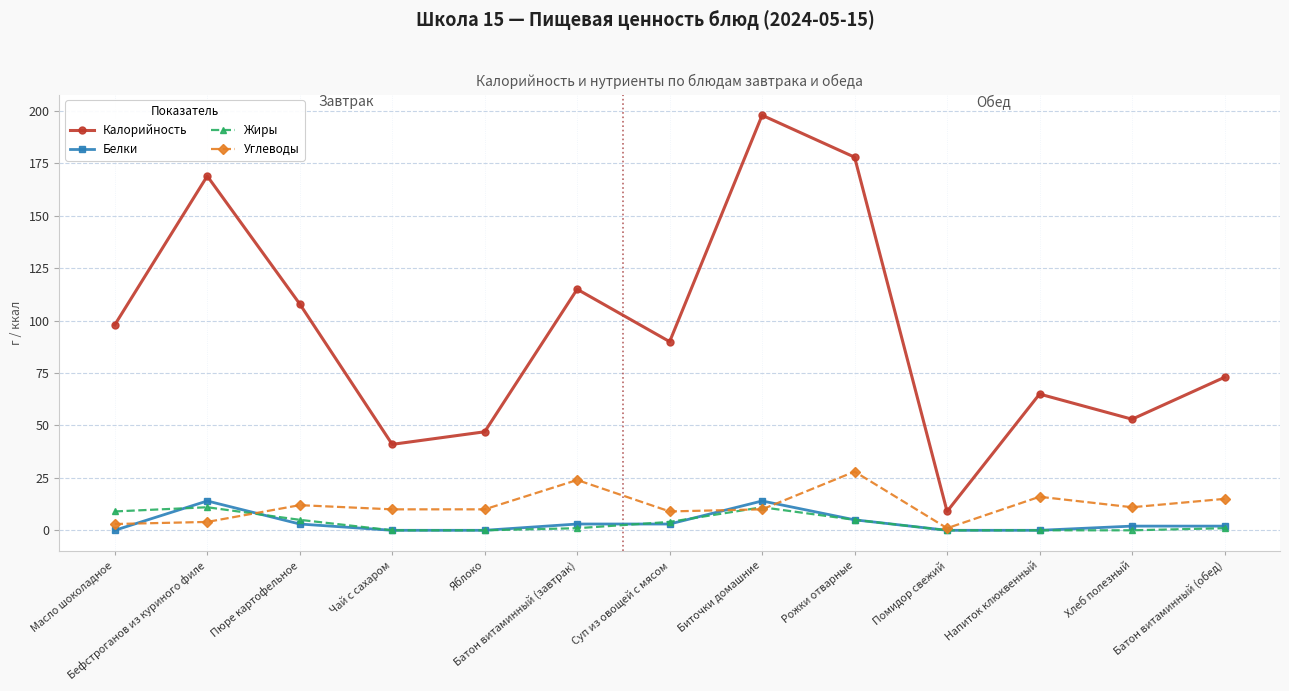

Count the number of categories in the chart.

13